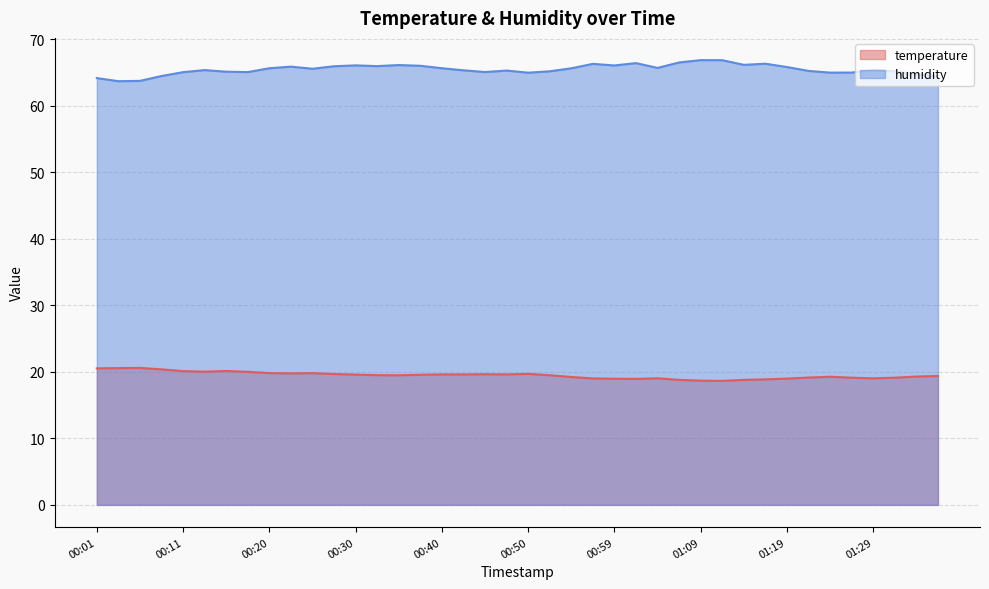

List the series in order of their peak value, highest first.

humidity, temperature